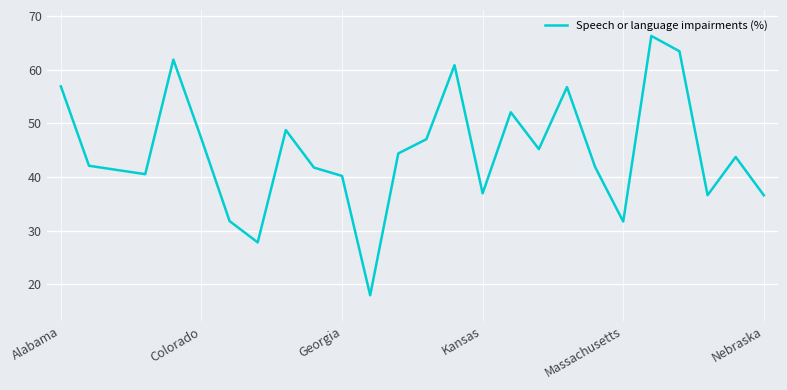

What is the difference between the maximum and minimum values?

48.4